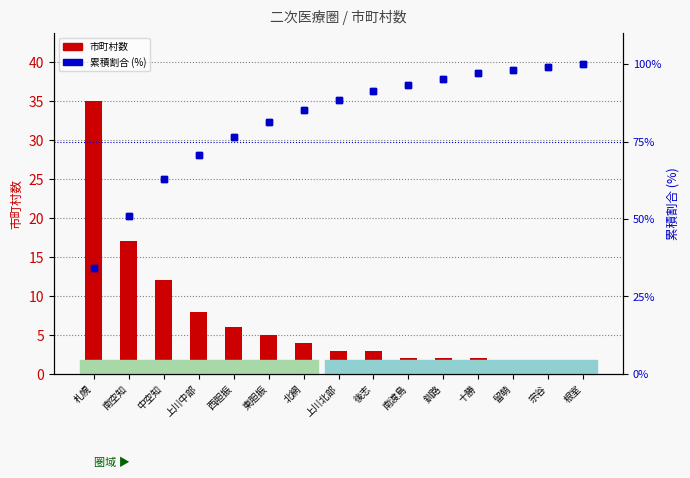

At which label is 累積割合 (%) closest to 67?

上川中部